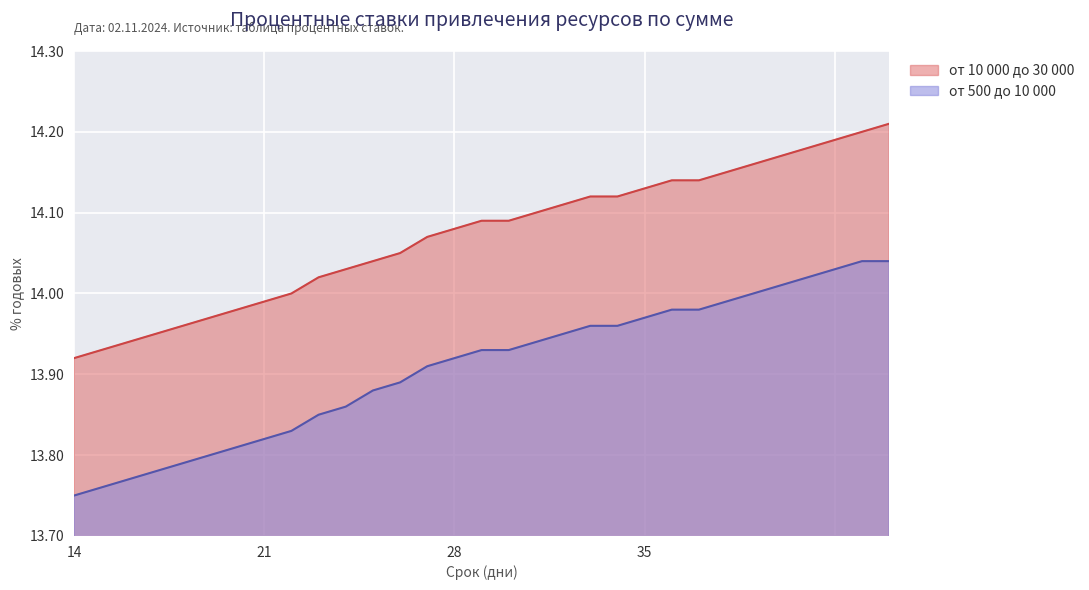

At which category is the sum across all series the highest?

37